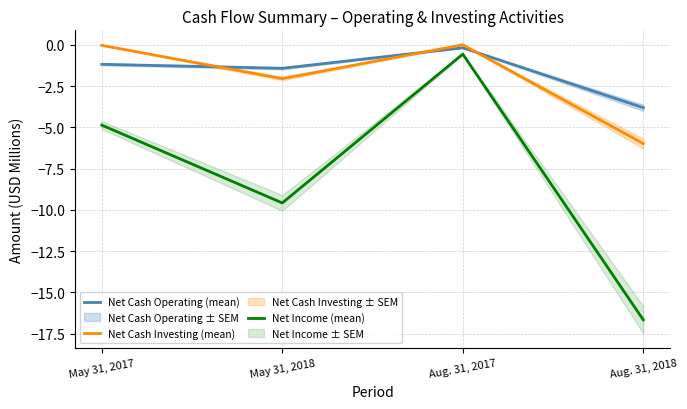

What is the difference between the Net Cash Operating (mean) values at Aug. 31, 2017 and Aug. 31, 2018?

3.6